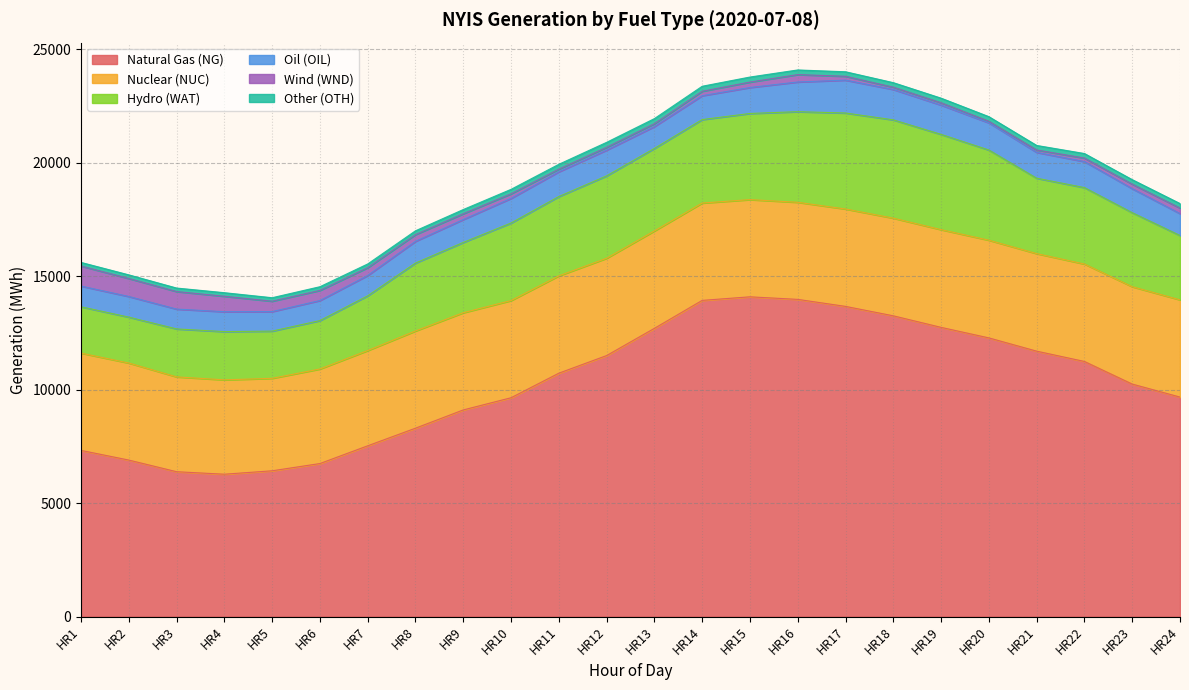

List the series in order of their peak value, lowest first.

Other (OTH), Wind (WND), Oil (OIL), Nuclear (NUC), Hydro (WAT), Natural Gas (NG)